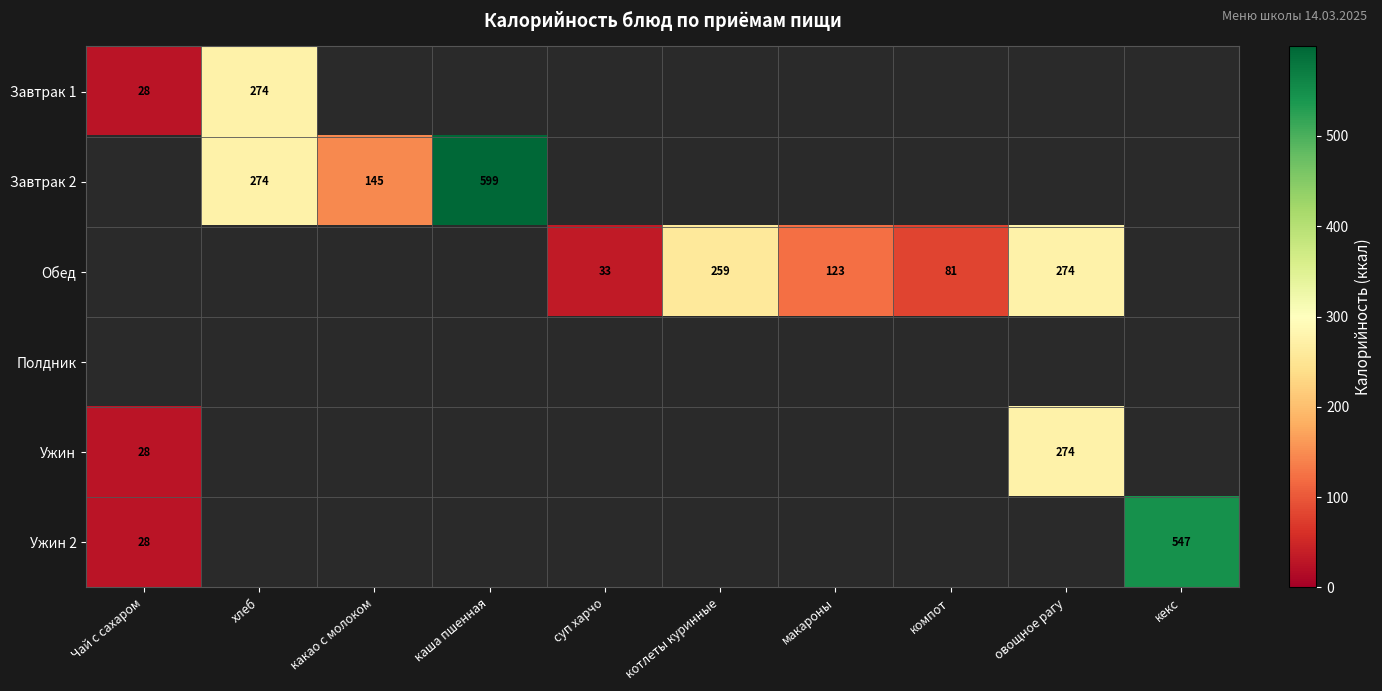

The value of Завтрак 2 at какао с молоком is 248. True or false?

False